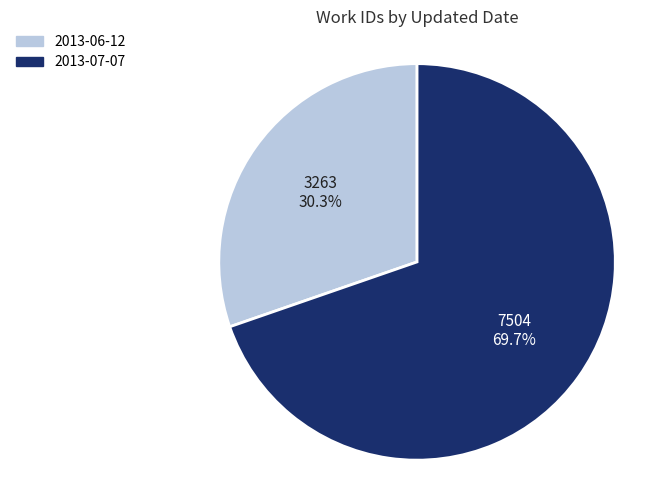

Rank the categories by value from highest to lowest.

2013-07-07, 2013-06-12